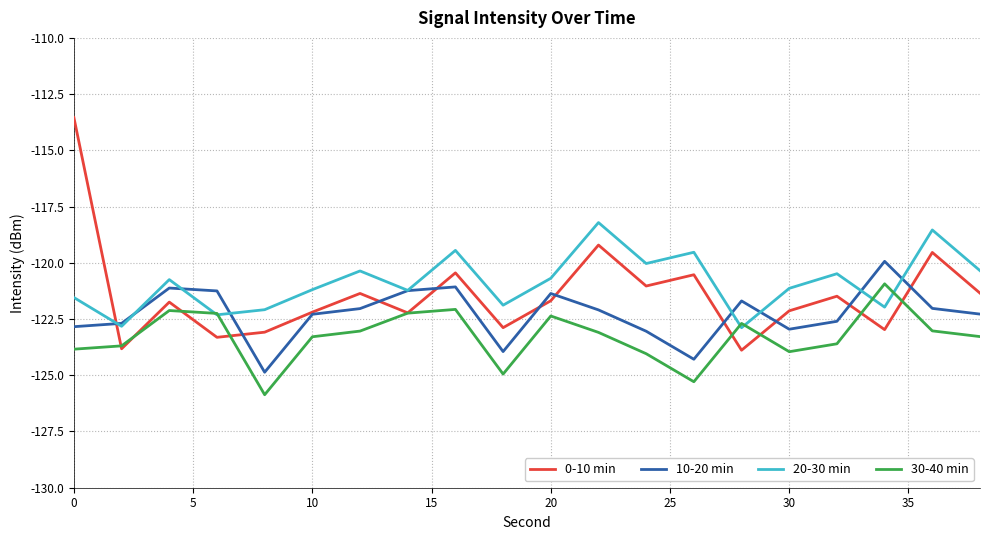

What is the sum of all 0-10 min values?

-2428.5